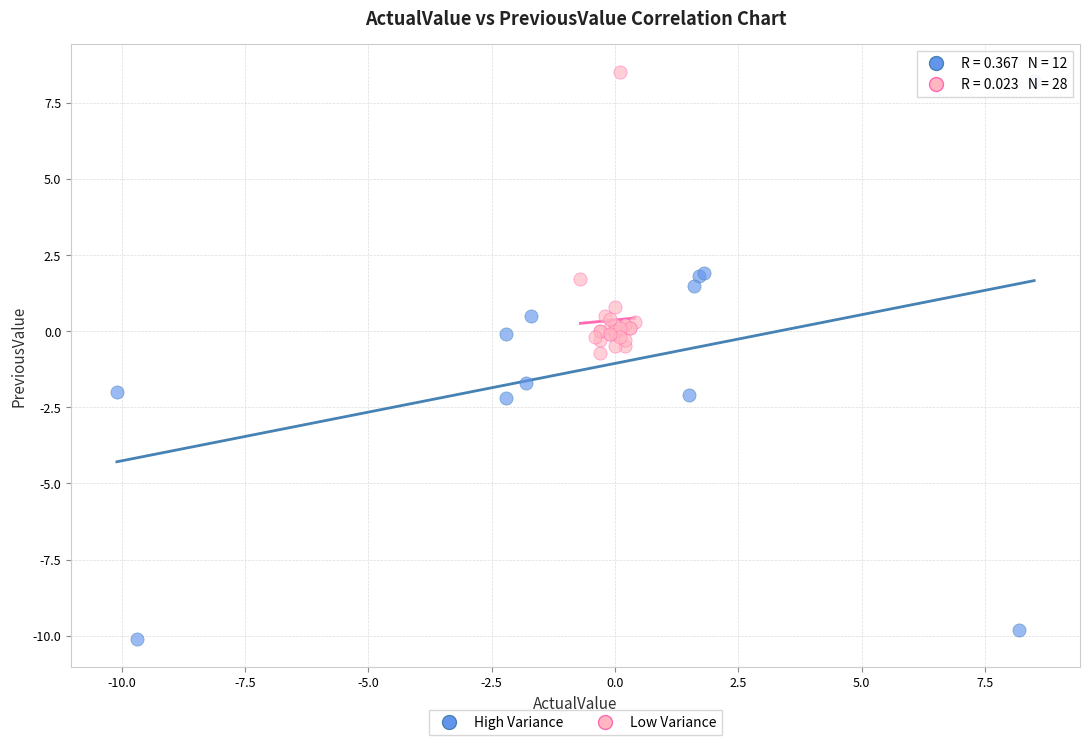

Which series has the widest spread of Y values?

High Variance